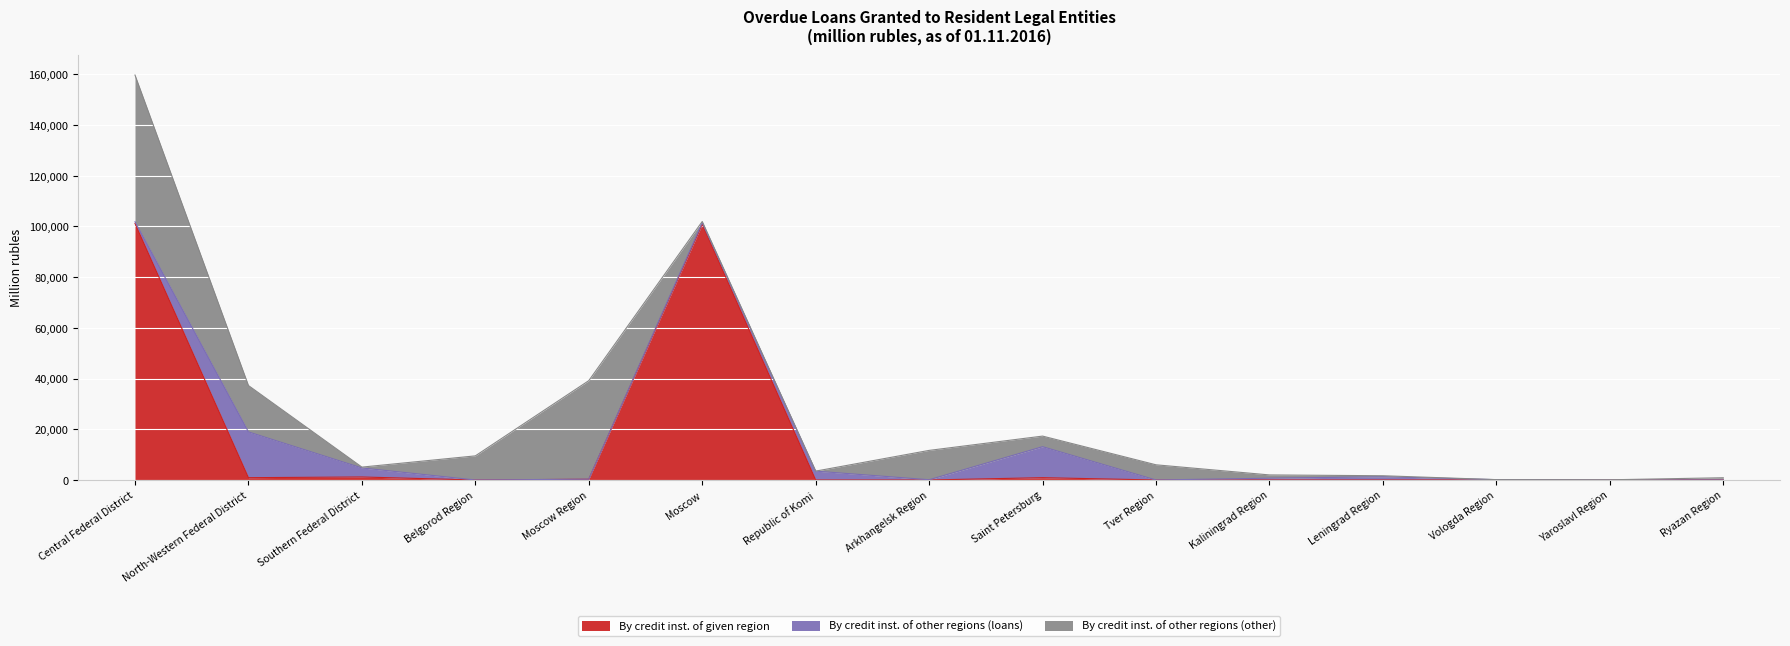

What is the label of the 3rd point from the left?

Southern Federal District